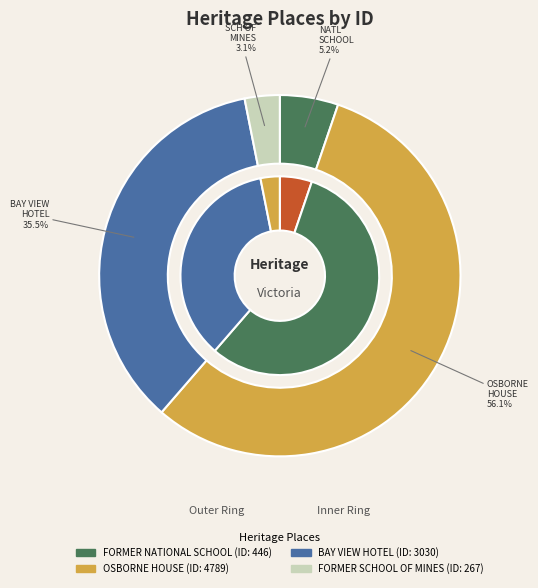

How much of the chart is everything except FORMER NATIONAL SCHOOL?

94.8%